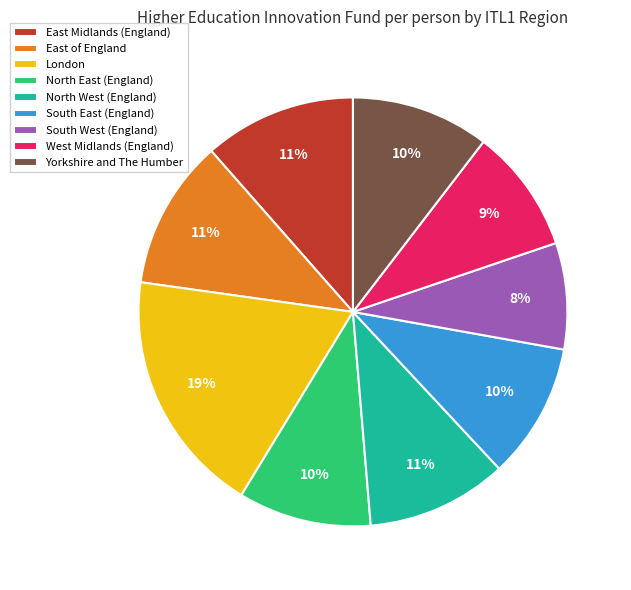

To the nearest percent, what percentage of the pie is South East (England)?

10%